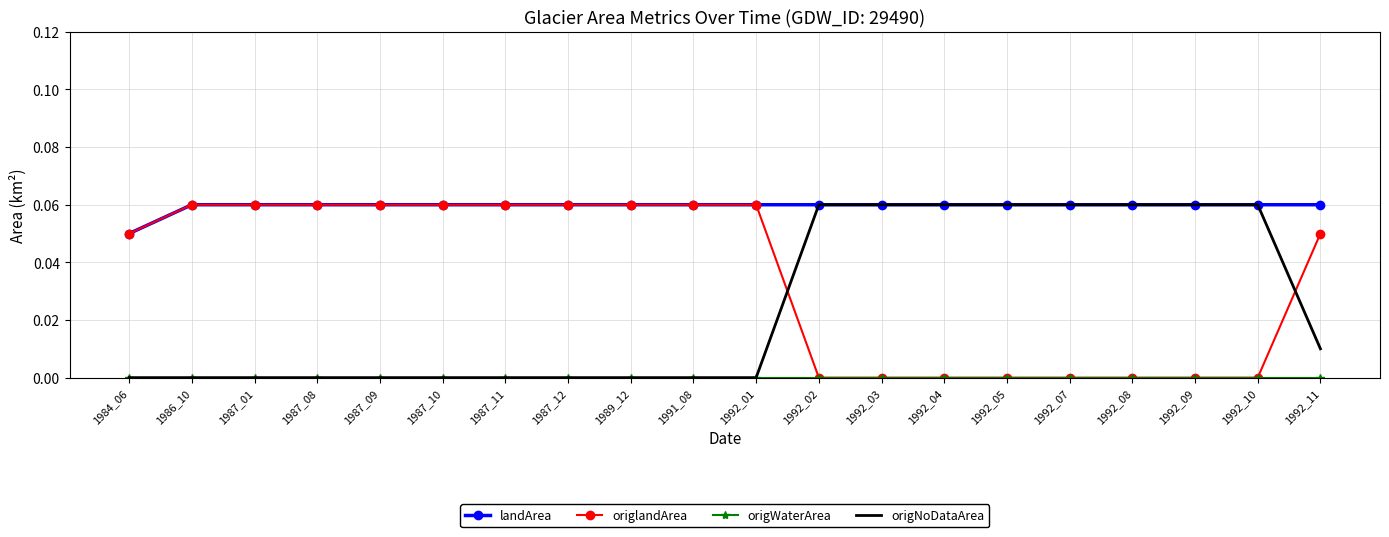

The value of origNoDataArea at 1991_08 is 0.0. True or false?

True